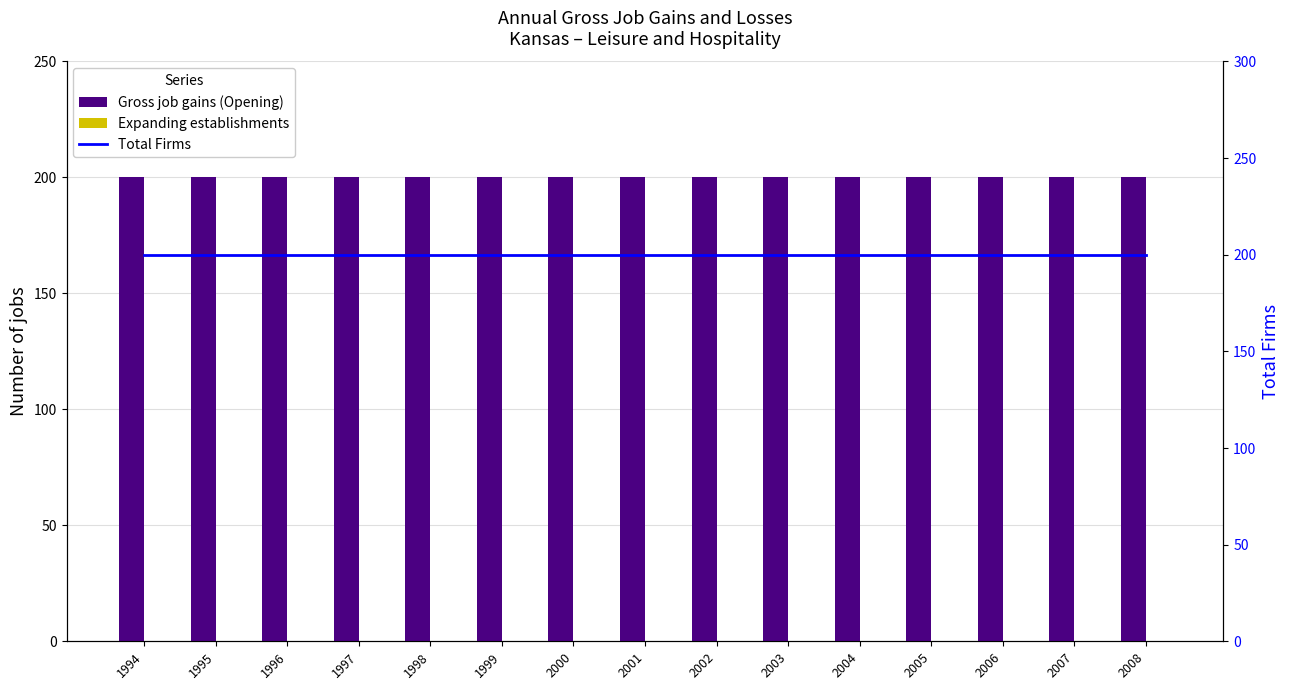

Which series changed the most between 2001 and 2003?

Gross job gains (Opening)